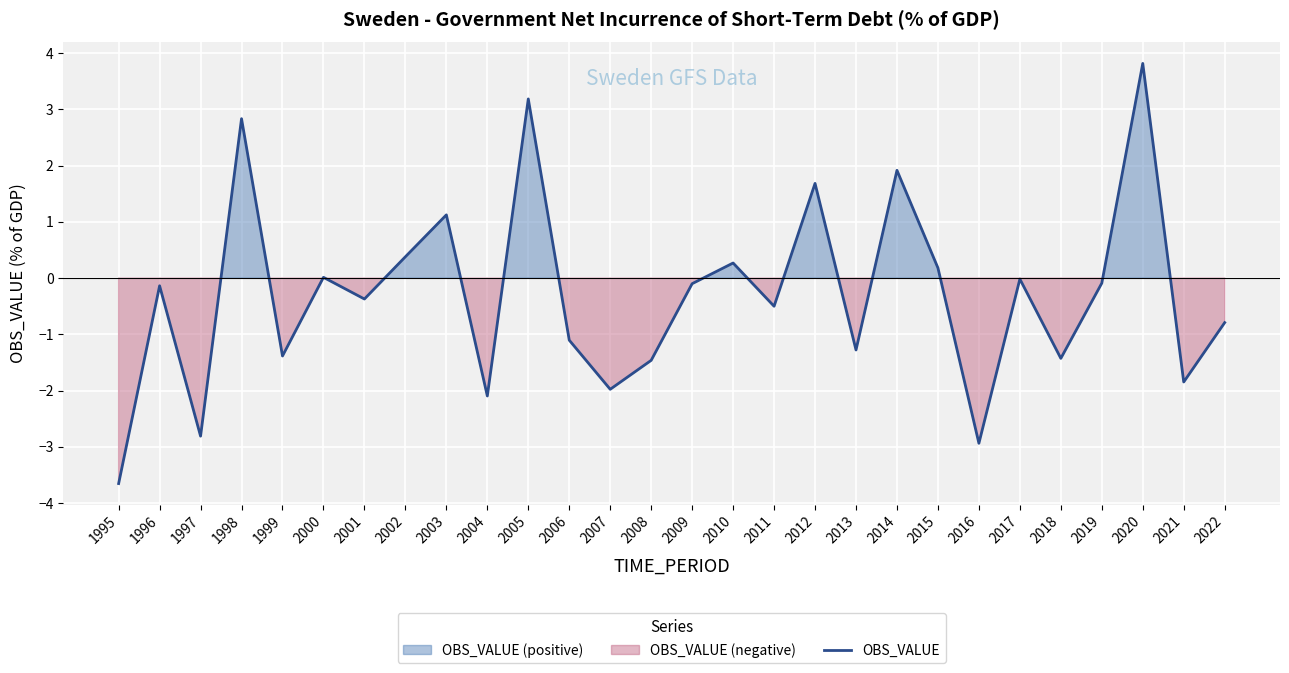

True or false: the data shows 2.6 at 2014.

False